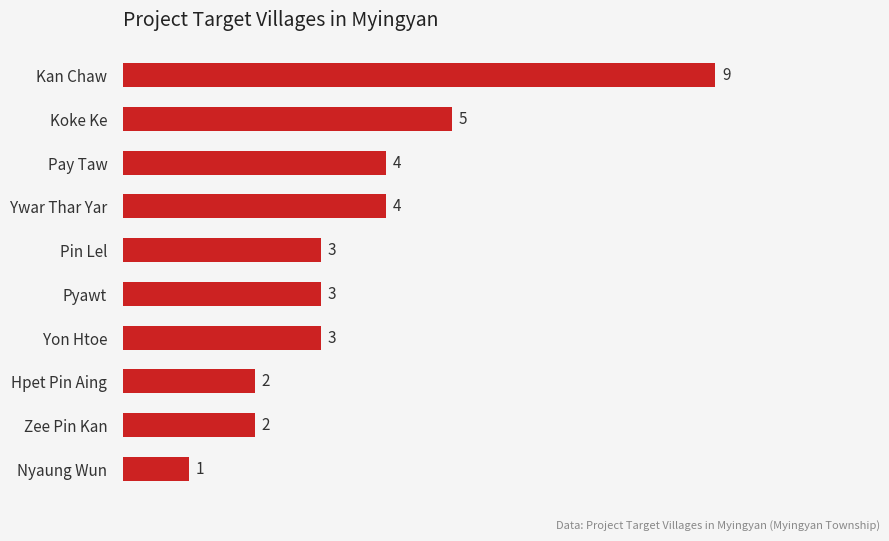

What is the difference between the maximum and second lowest values?

7